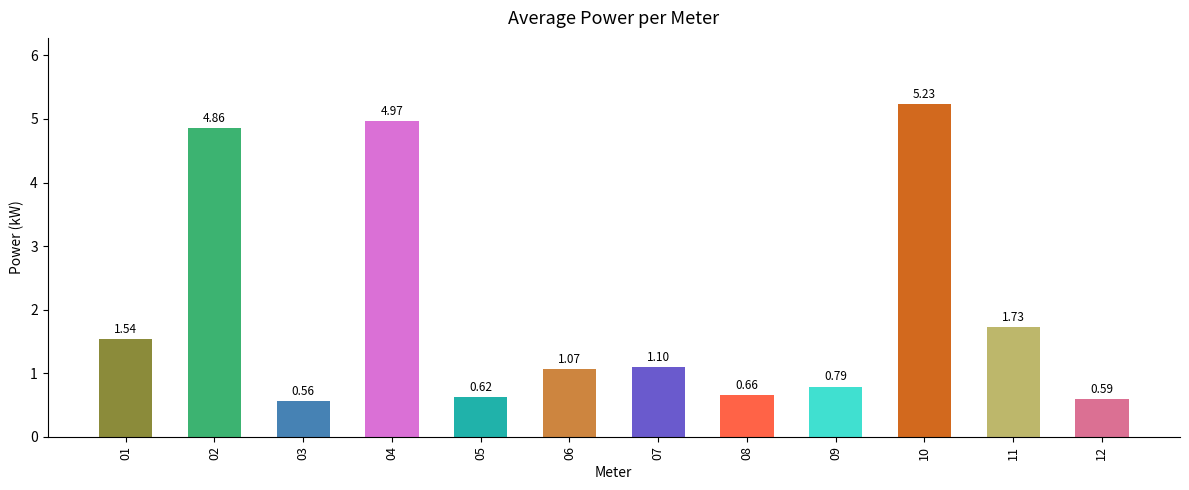

Rank the categories by value from lowest to highest.

03, 12, 05, 08, 09, 06, 07, 01, 11, 02, 04, 10